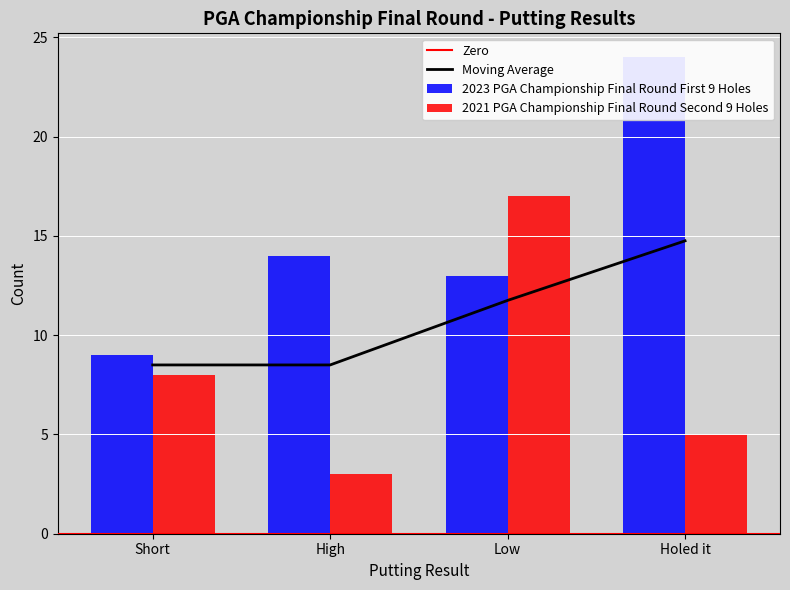

Where is 2023 PGA Championship Final Round First 9 Holes nearest to the value 16?

High